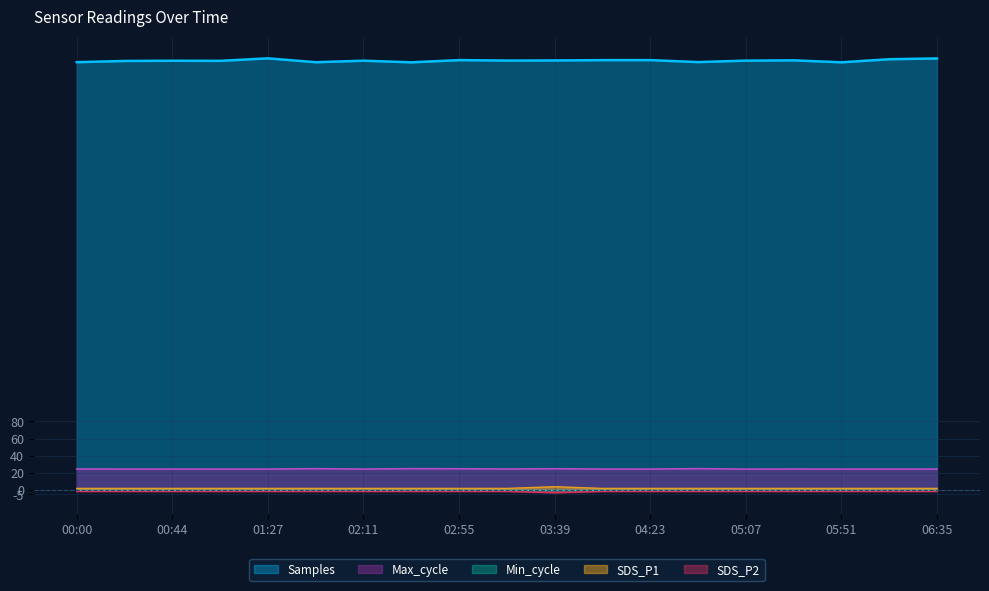

What is the value of the SDS_P1 point at the 9th from the left?

2.0